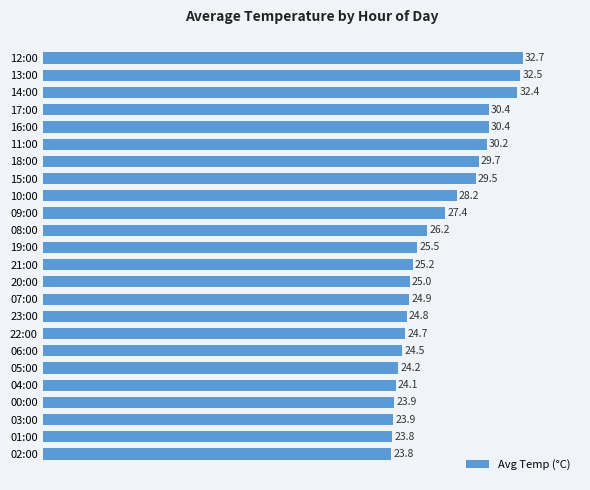

The value at 13:00 is 14.2. True or false?

False